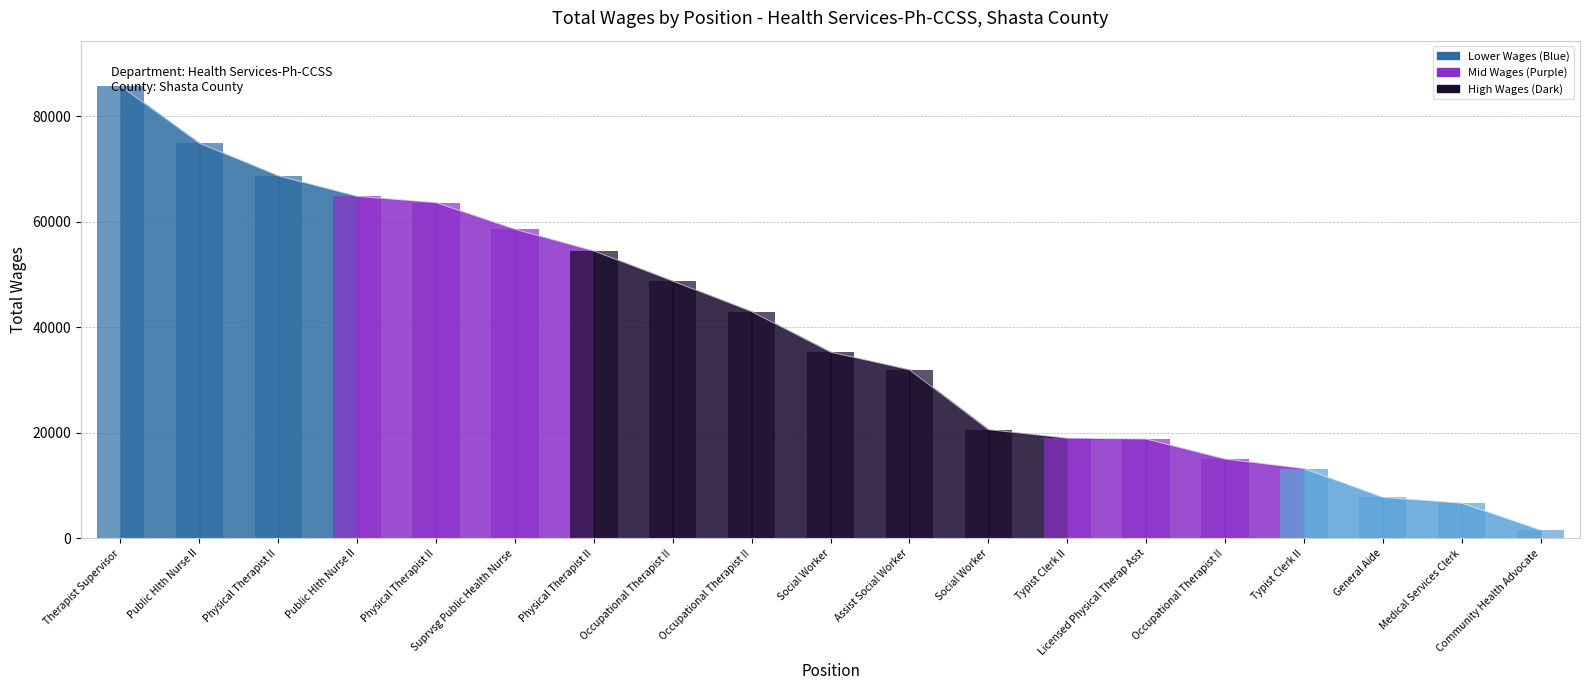

At which label does the data first exceed 35290?

Therapist Supervisor